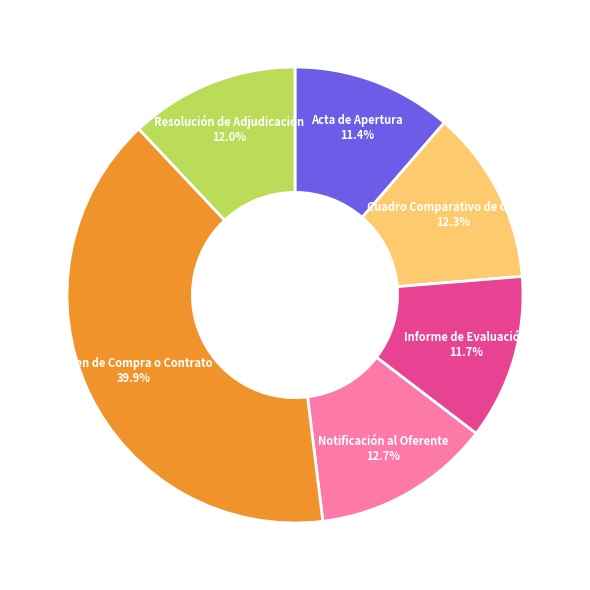

Which category has the biggest portion of the pie?

Orden de Compra o Contrato